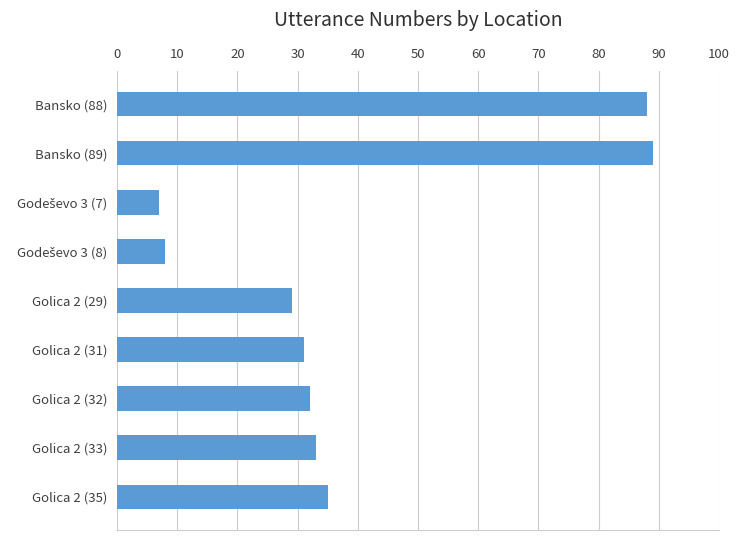

What is the label of the 7th bar from the top?

Golica 2 (32)